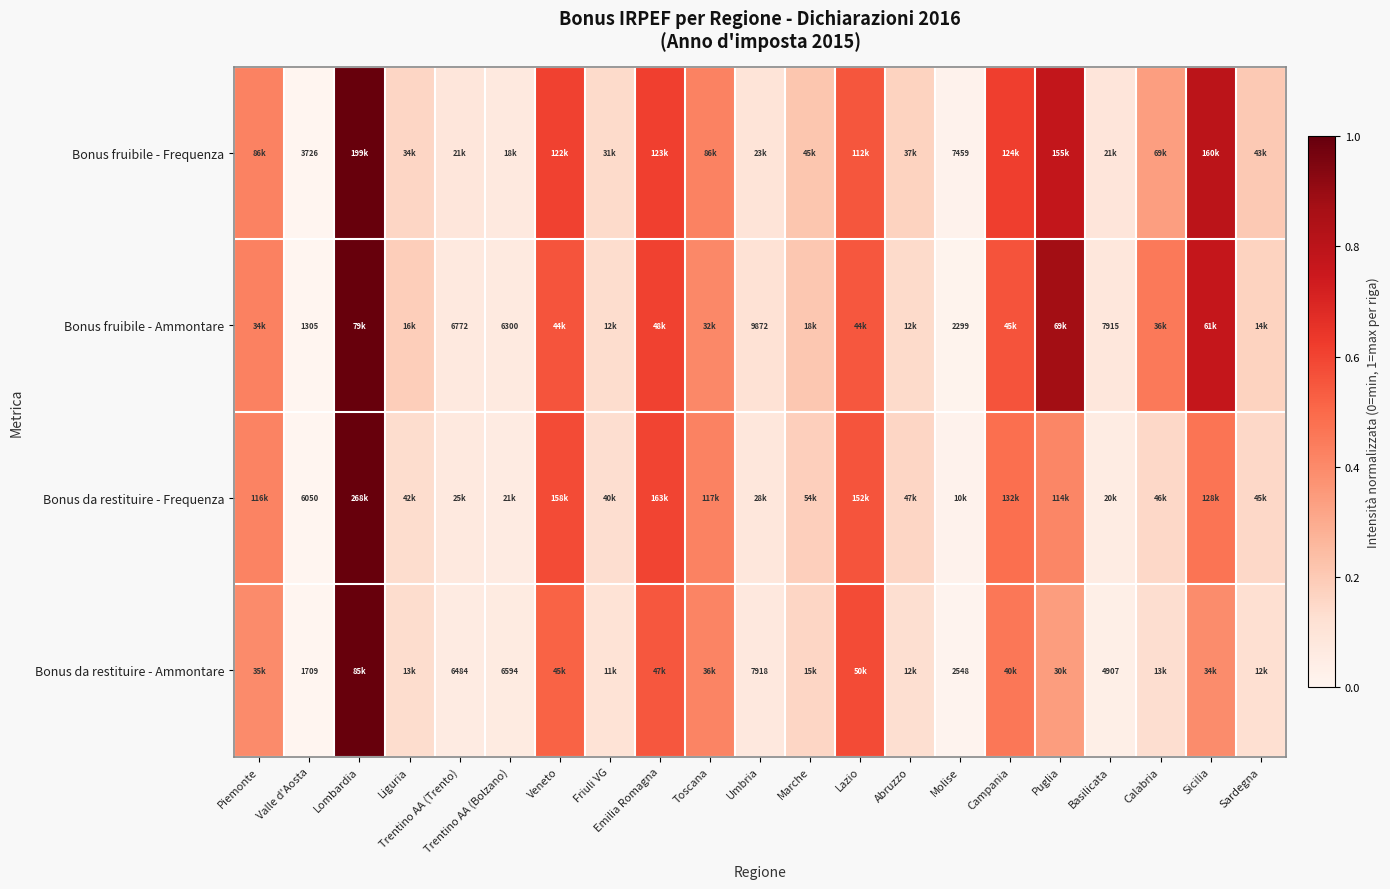

What is the approximate value of Bonus fruibile - Frequenza at Toscana?

0.4